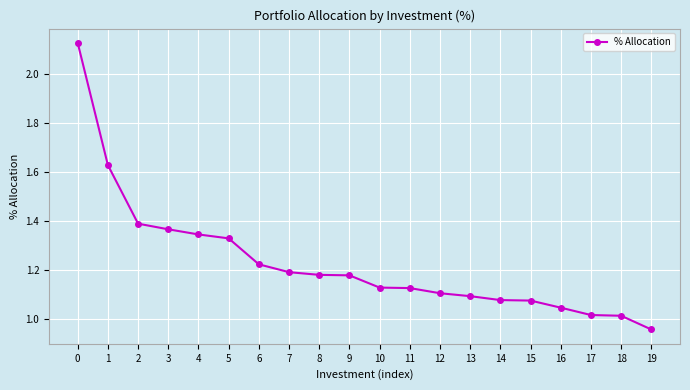

Approximately how many times larger is the value at 1 compared to 15?

1.5